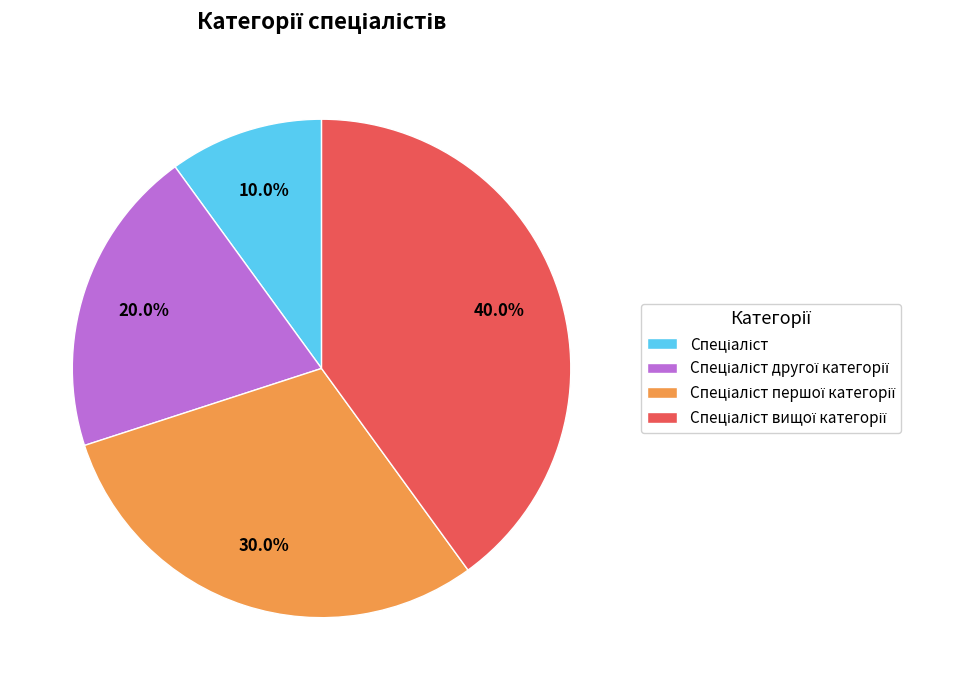

Does any single category account for the majority?

No